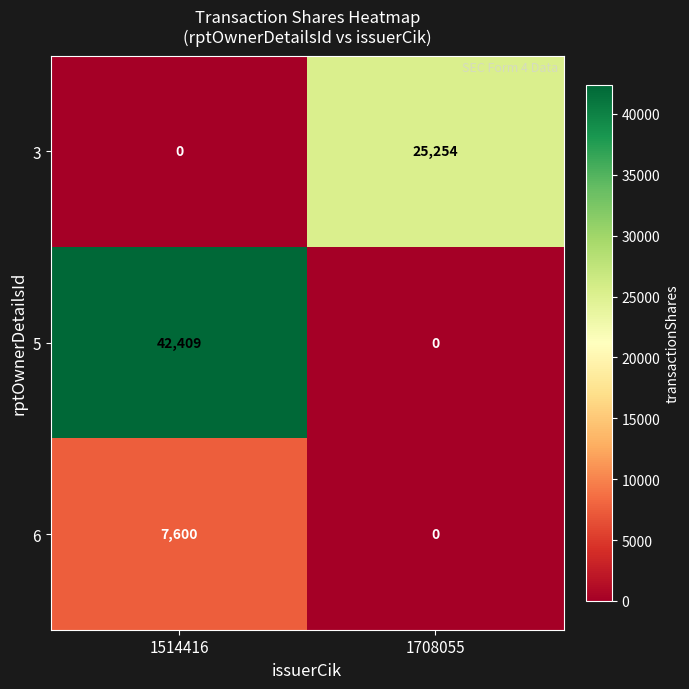

List the series in order of their overall mean, highest first.

5, 3, 6